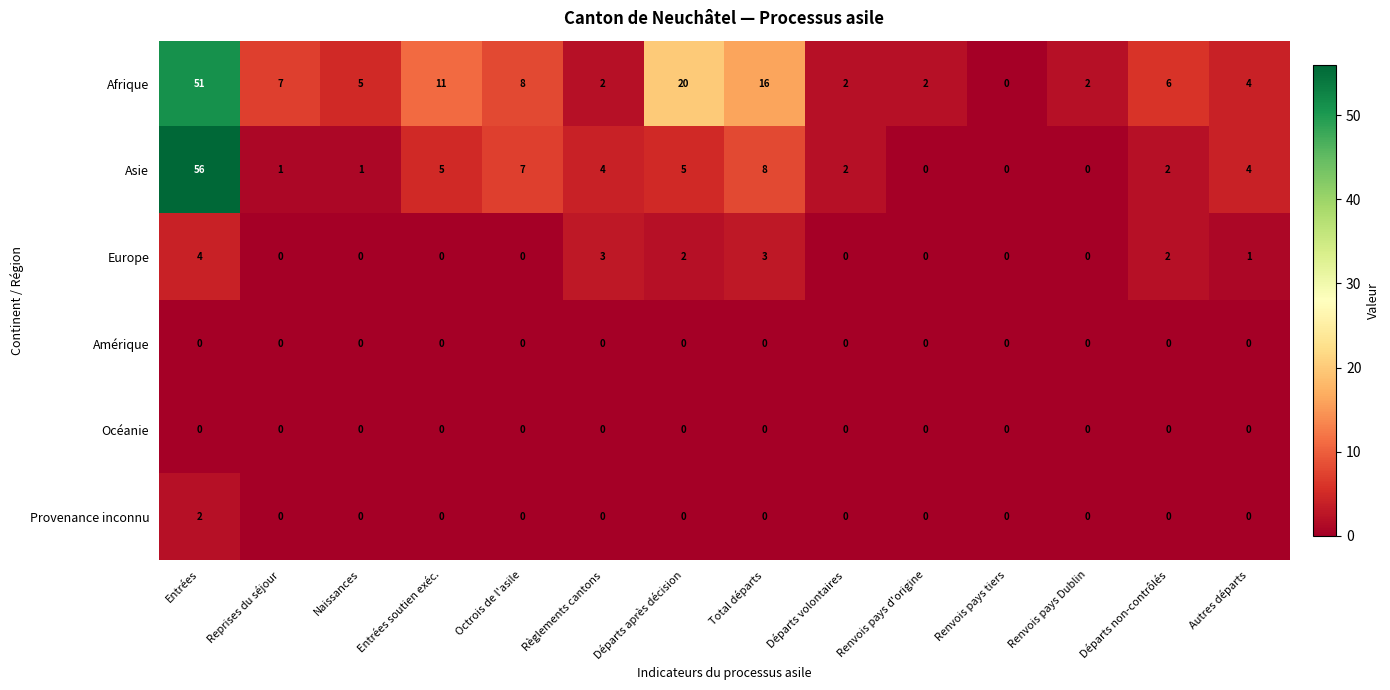

How many positive values does the Asie series have?

11